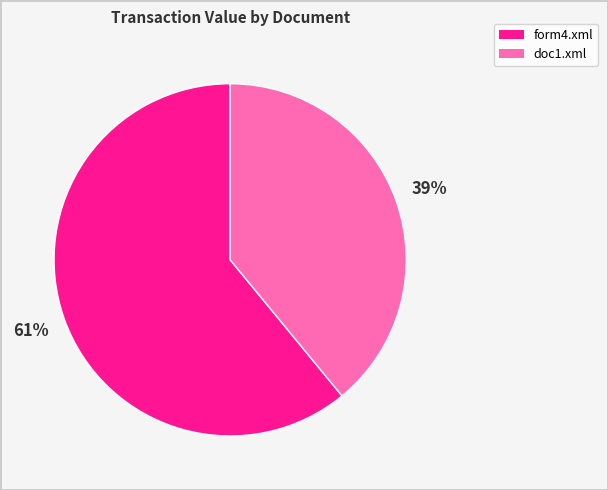

The doc1.xml slice represents 39% of the pie. True or false?

True